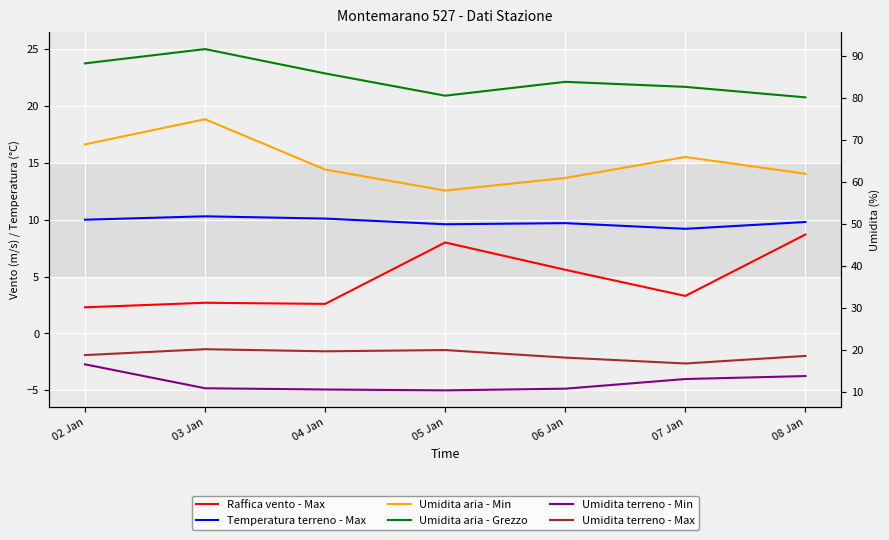

Reading left to right, transcribe all the data shown in this chart.

Raffica vento - Max: 2.3	2.7	2.6	8.0	5.6	3.3	8.7
Temperatura terreno - Max: 10.0	10.3	10.1	9.6	9.7	9.2	9.8
Umidita aria - Min: 69.0	75.0	63.0	58.0	61.0	66.0	62.0
Umidita aria - Grezzo: 88.3	91.7	85.9	80.6	83.9	82.7	80.2
Umidita terreno - Min: 16.6	10.9	10.6	10.4	10.8	13.1	13.8
Umidita terreno - Max: 18.8	20.2	19.7	20.0	18.2	16.8	18.6